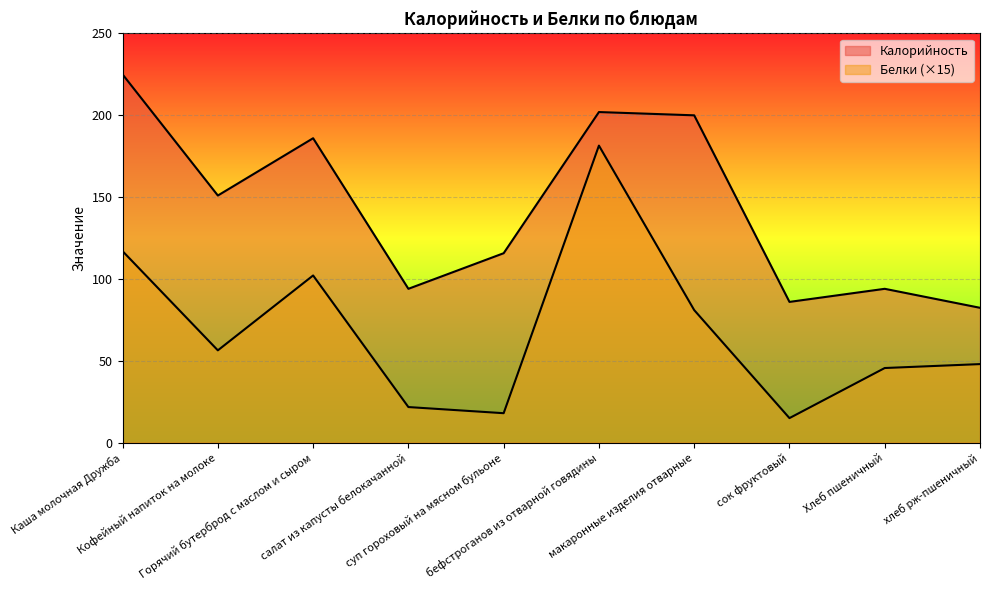

Is it true that Калорийность equals 94.0 at Хлеб пшеничный?

True